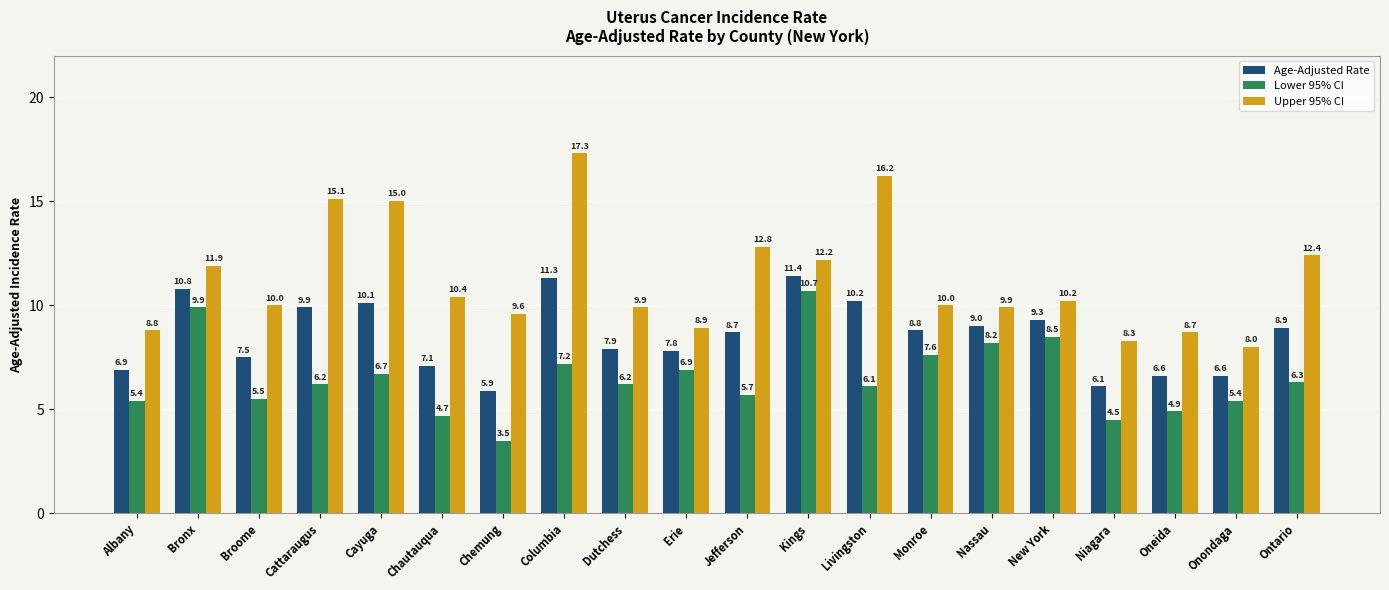

Does the chart contain any negative values?

No